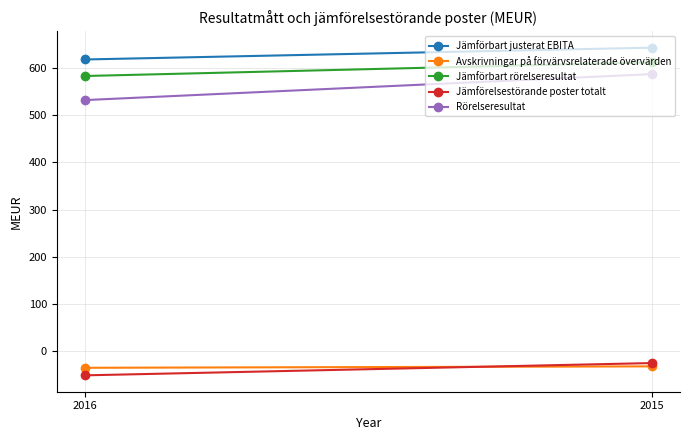

Read the Rörelseresultat value at 2015.

587